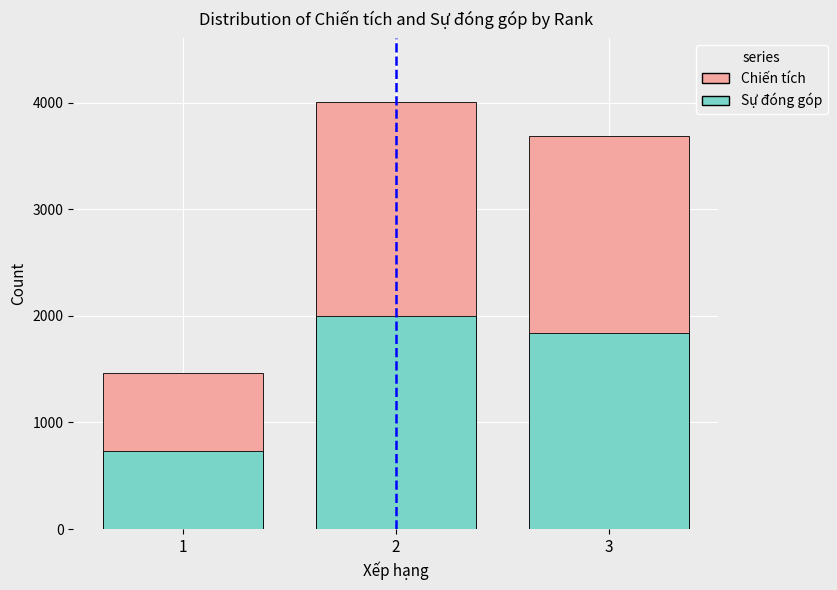

What are all the series names shown in the legend?

Chiến tích, Sự đóng góp